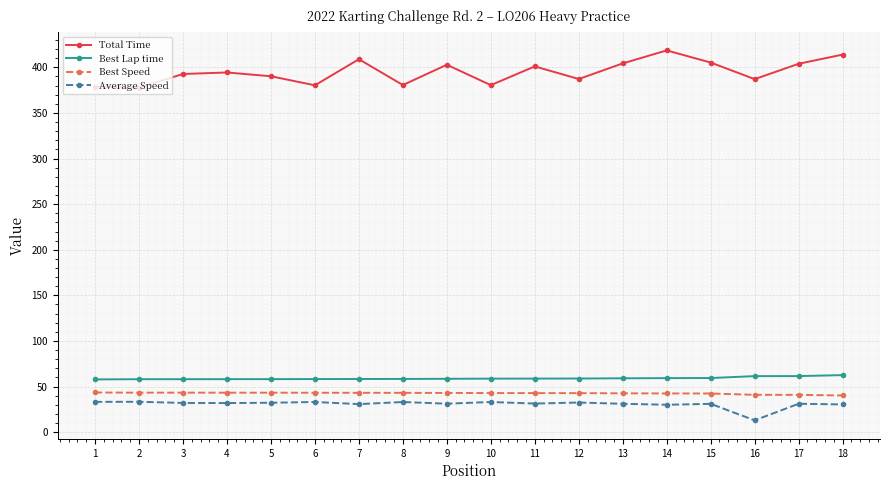

What is the difference between the highest and lowest values at 6?

347.2